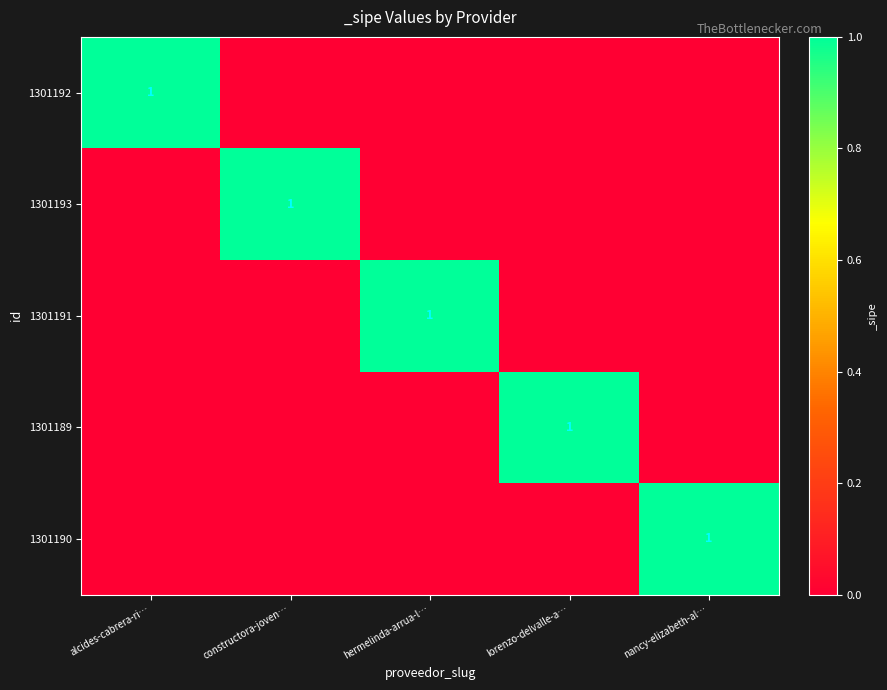

What is the total value across all series at hermelinda-arrua-l…?

1